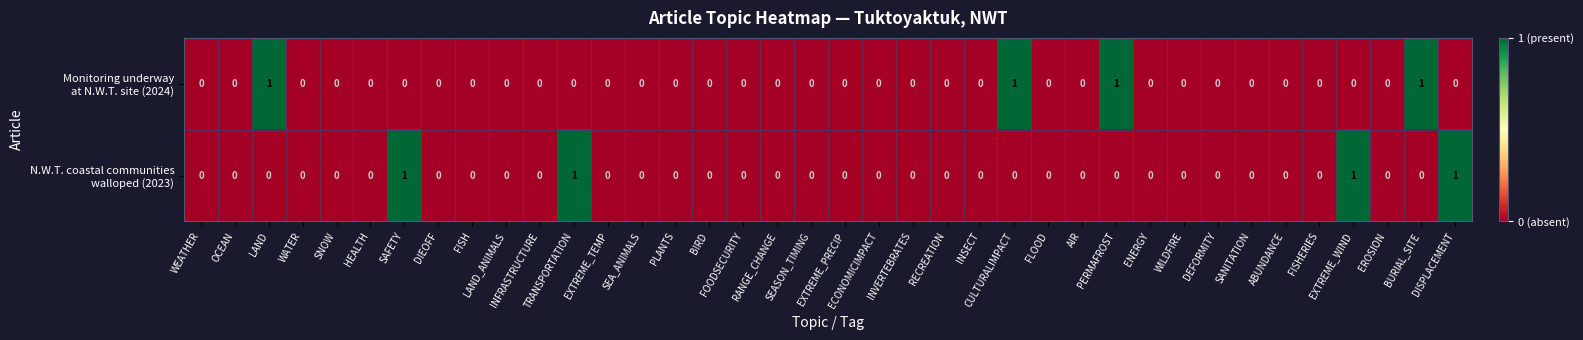

At how many categories does at least one series exceed 0?

8